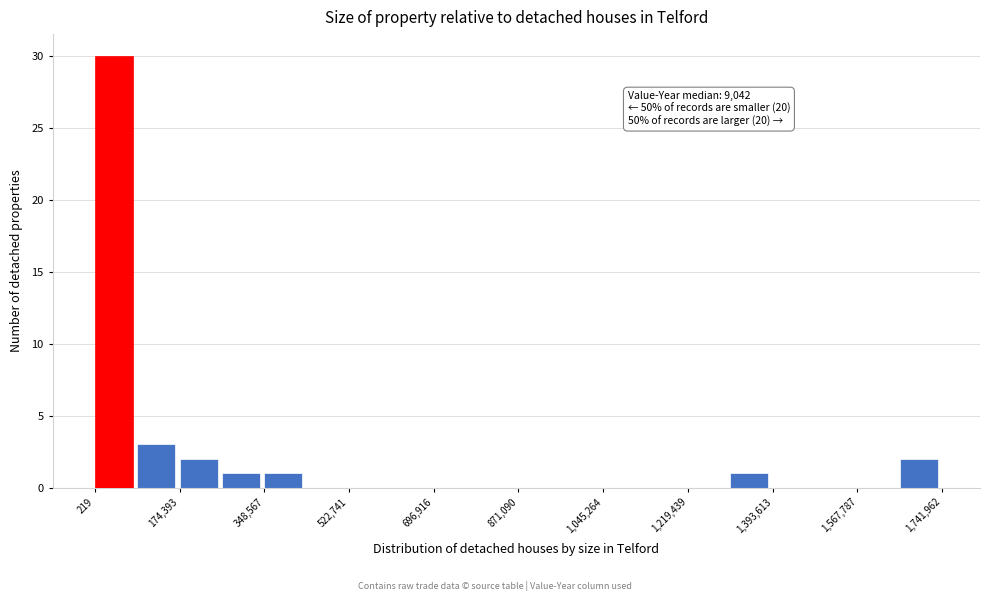

Over which range of the x-axis is the bar tallest?

0 to 80000